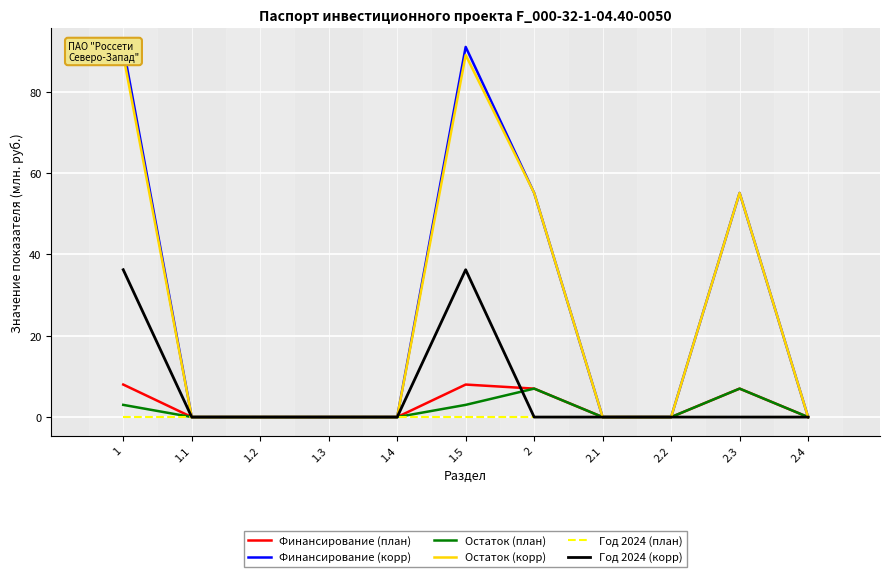

What is the highest value of the Остаток (план) series?

7.0